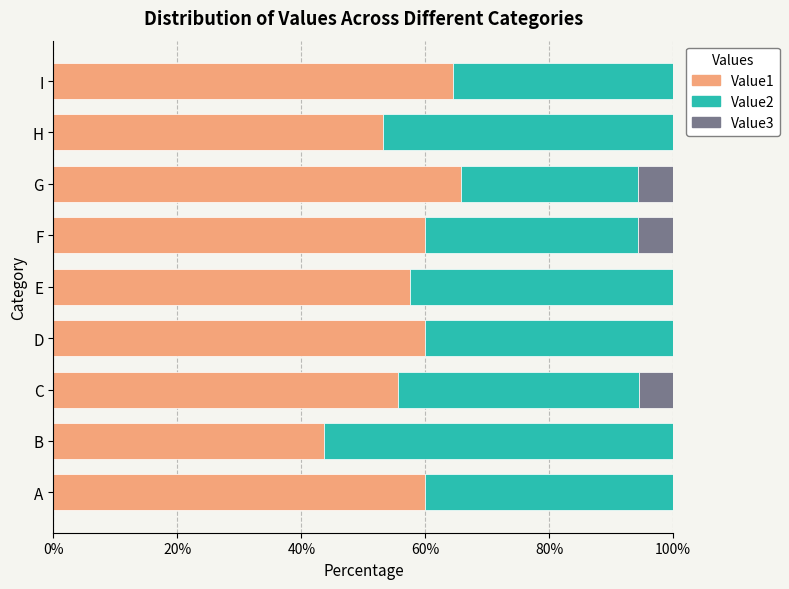

What is the total value across all series at F?

100.0